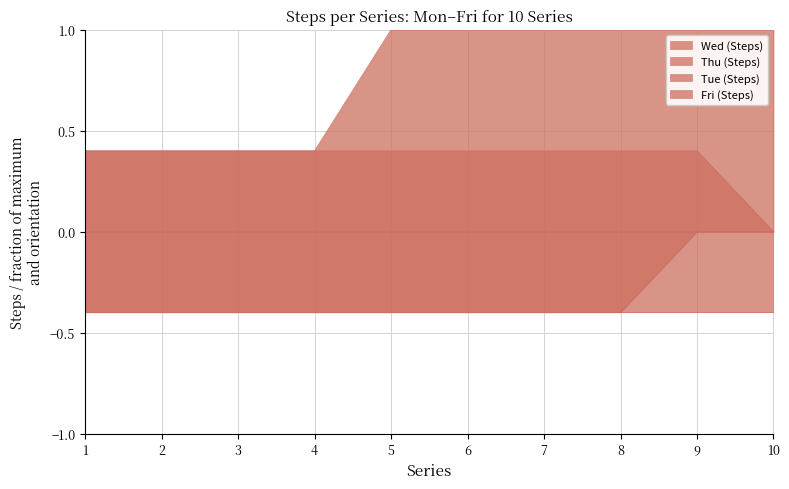

Count the Tue (Steps) values in the range 0 to 1.

10